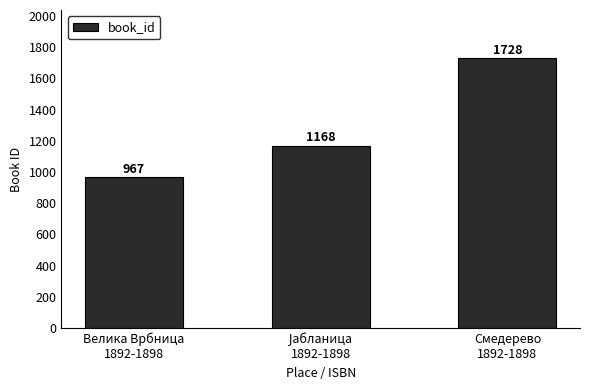

What is the greatest value displayed?

1728